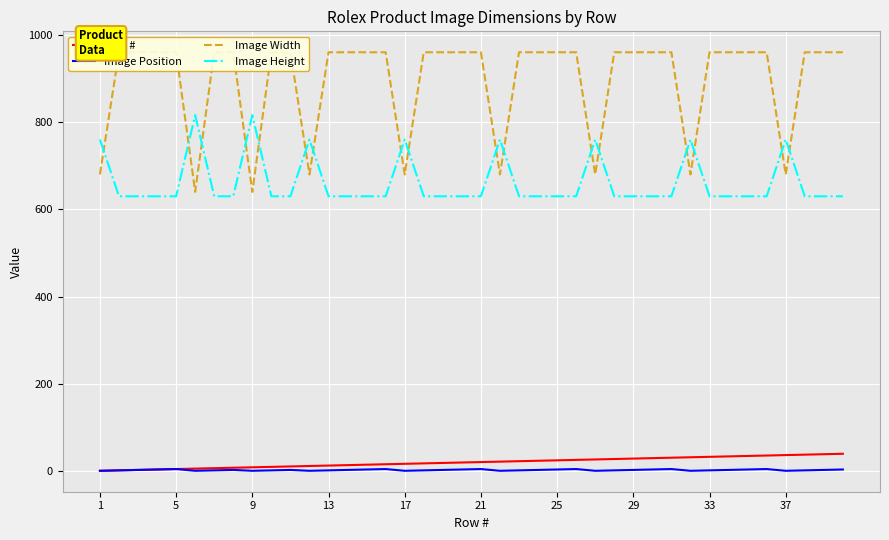

What is the sum of the Image Width values at 31 and 38?

1640